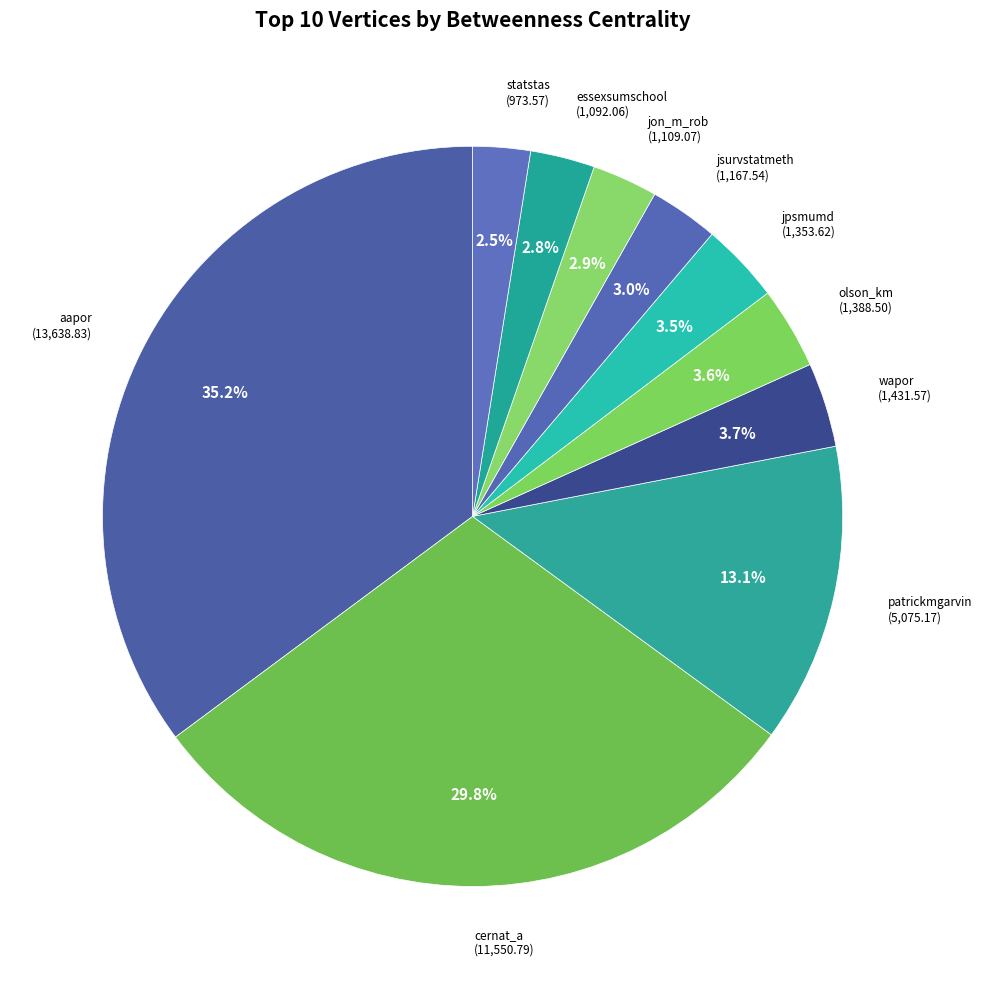

Approximately how many times larger is the value at jpsmumd compared to essexsumschool?

1.2